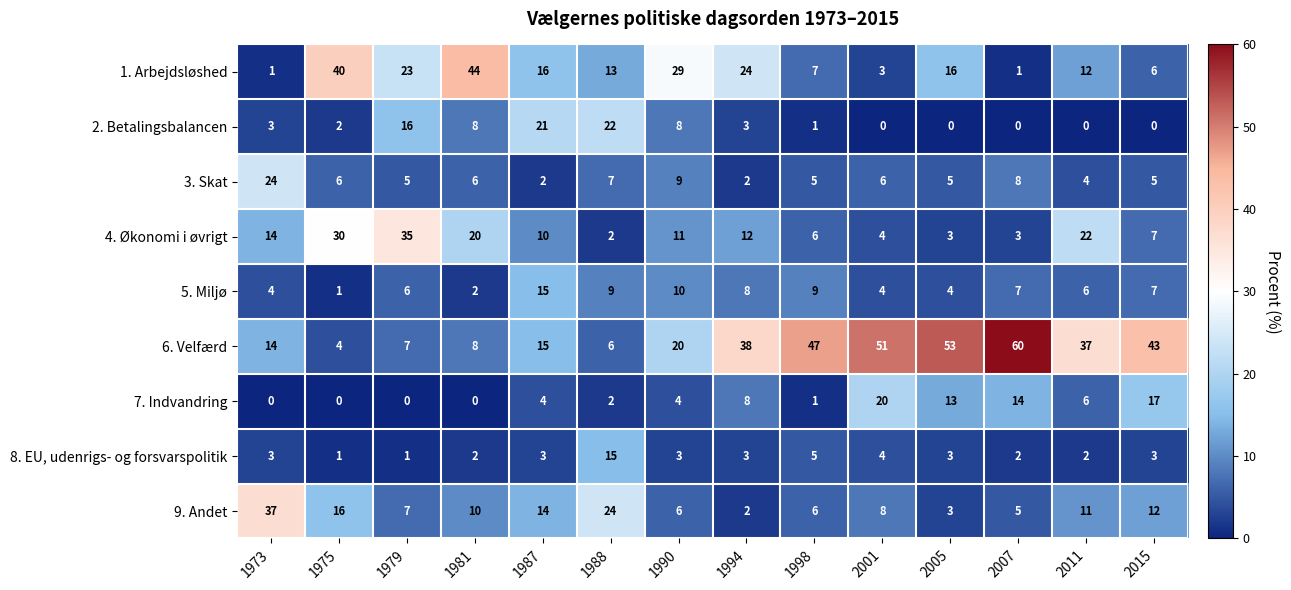

What is the sum of the 9. Andet values at 2005 and 1987?

17